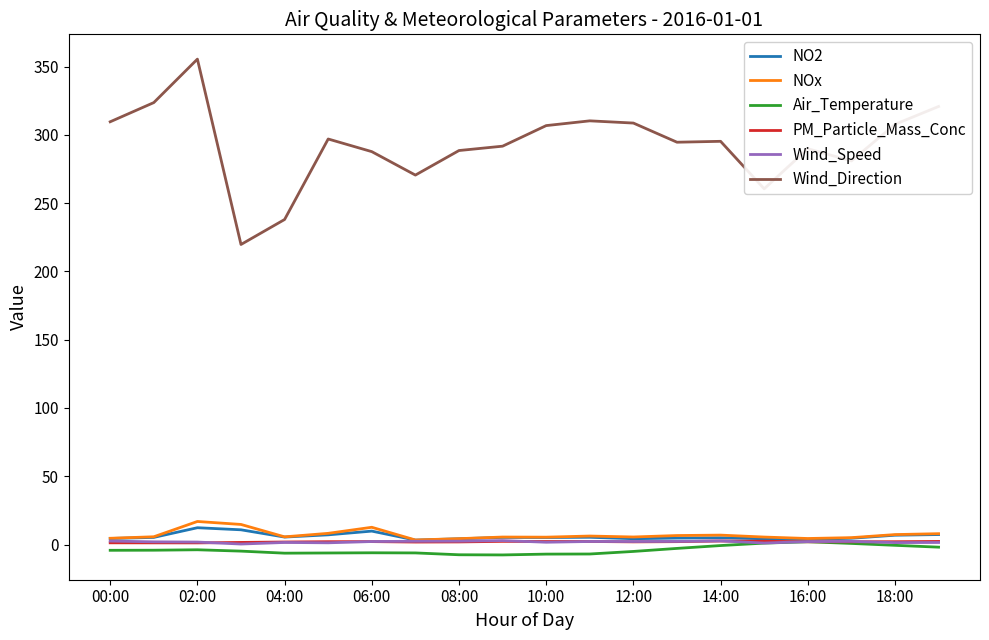

Which series has the widest spread of values?

Wind_Direction